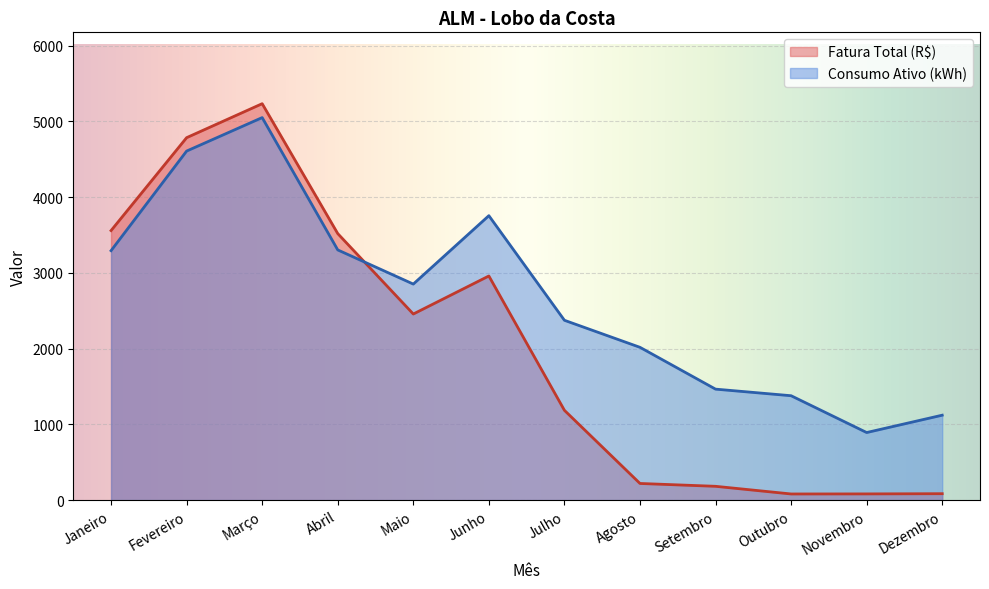

After their last crossing, which series has the higher values: Fatura Total (R$) or Consumo Ativo (kWh)?

Consumo Ativo (kWh)